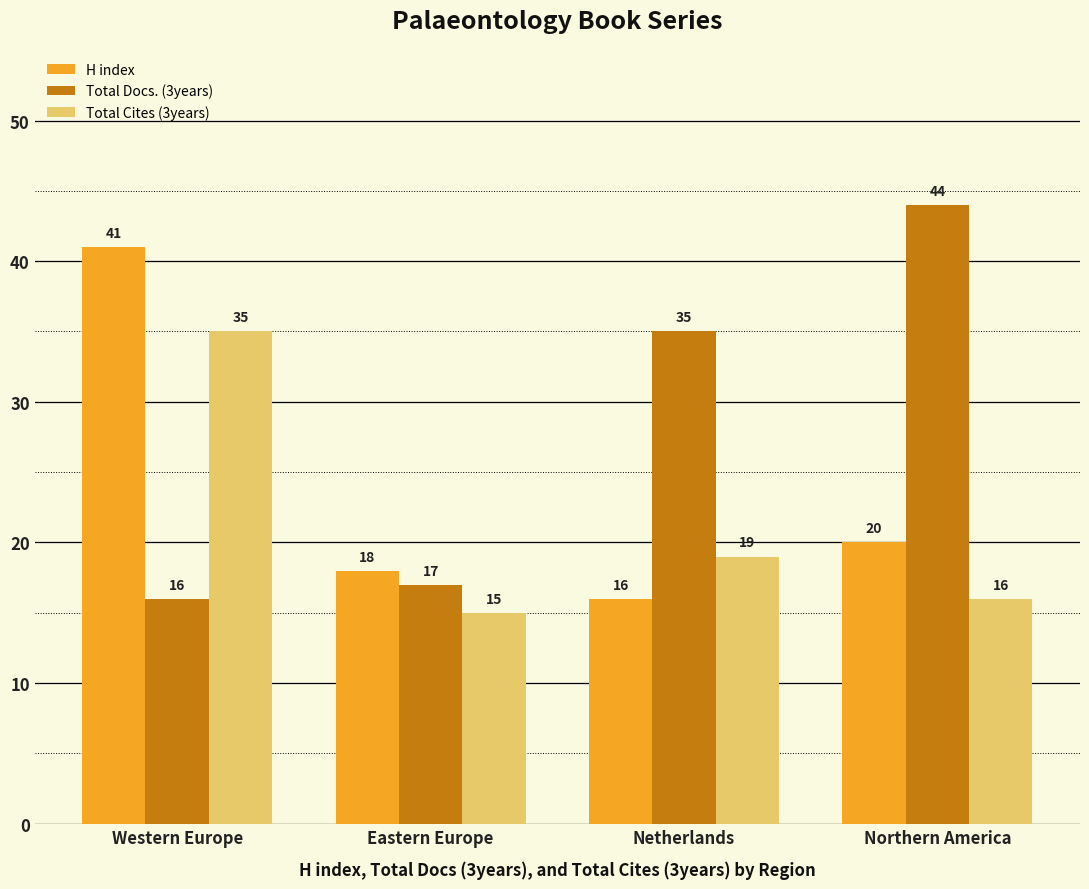

The Total Docs. (3years) series shows 28 at Northern America. True or false?

False